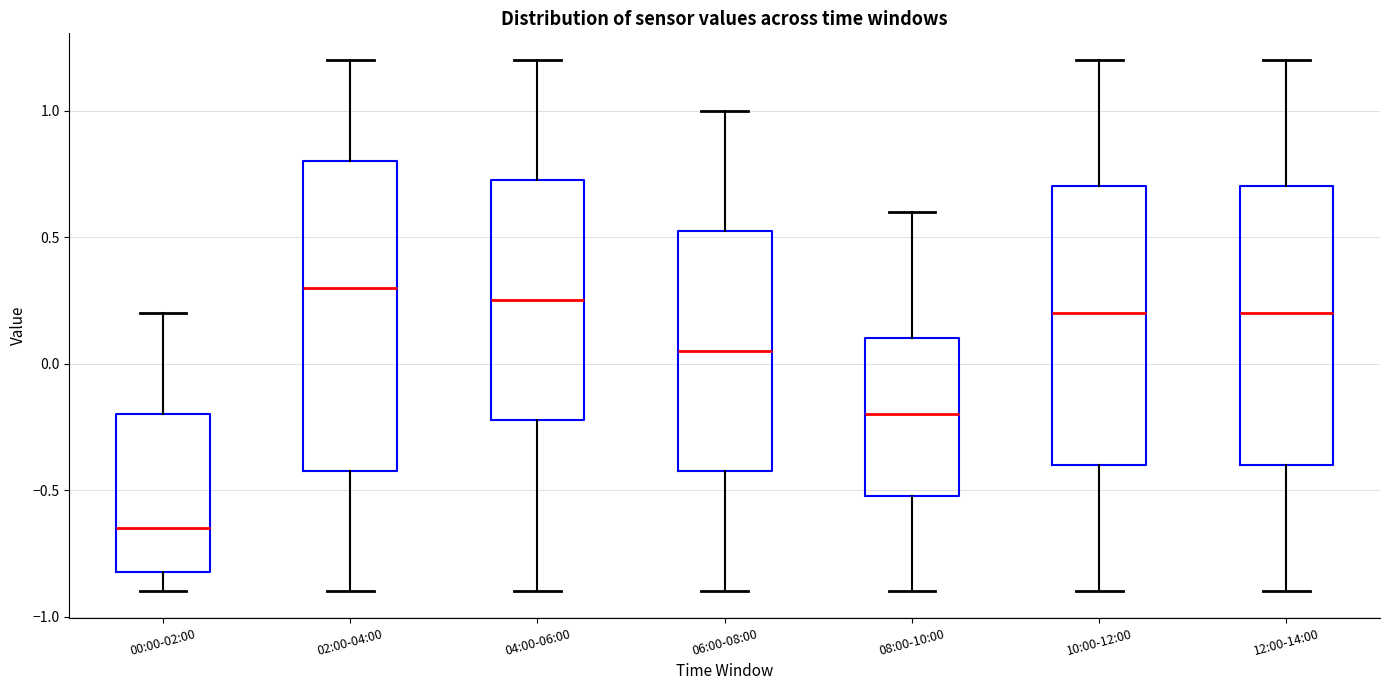

Reading left to right, transcribe this box plot: for each box, give where its median line is, the range the box spans, and where its two whiskers end, as read against the y-axis. The values are not printed on the chart, so give them approximately, as read against the axis.

00:00-02:00: median -0.65, box -0.80 to -0.20, whiskers -0.90 to 0.20
02:00-04:00: median 0.30, box -0.40 to 0.80, whiskers -0.90 to 1.20
04:00-06:00: median 0.25, box -0.20 to 0.75, whiskers -0.90 to 1.20
06:00-08:00: median 0.05, box -0.40 to 0.55, whiskers -0.90 to 1.00
08:00-10:00: median -0.20, box -0.50 to 0.10, whiskers -0.90 to 0.60
10:00-12:00: median 0.20, box -0.40 to 0.70, whiskers -0.90 to 1.20
12:00-14:00: median 0.20, box -0.40 to 0.70, whiskers -0.90 to 1.20